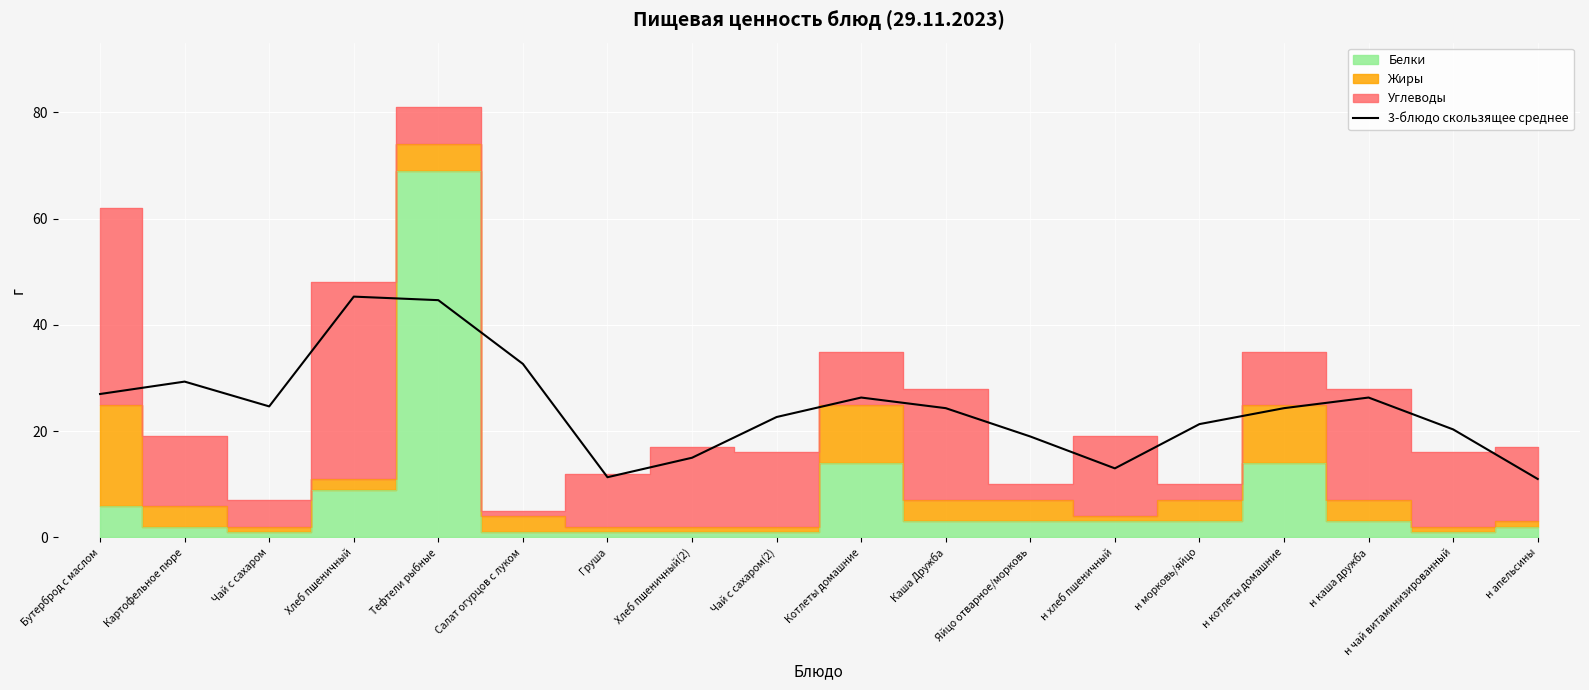

What value does the data have at Хлеб пшеничный?

45.3